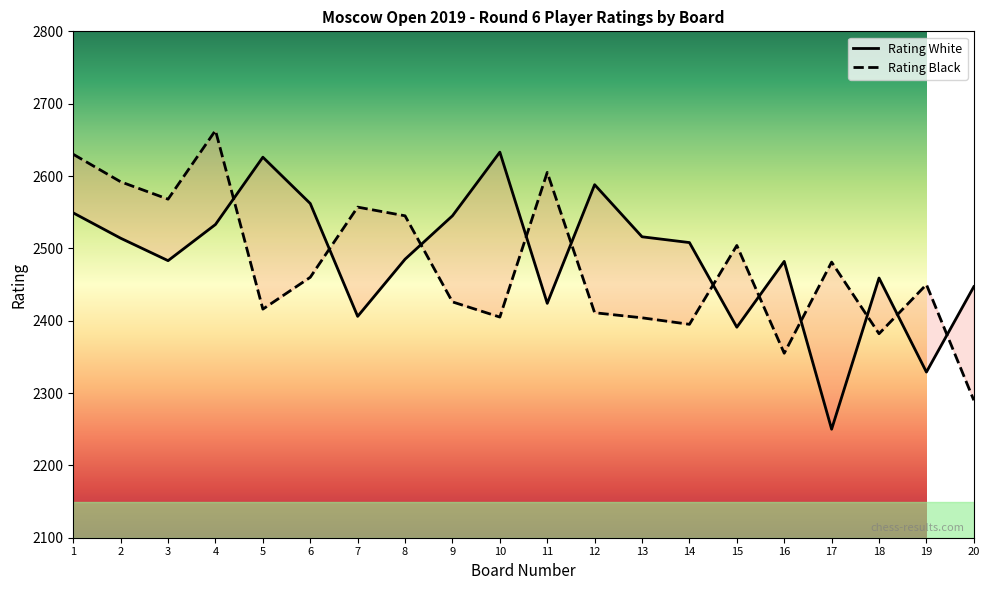

Which series has the largest total across all categories?

Rating White